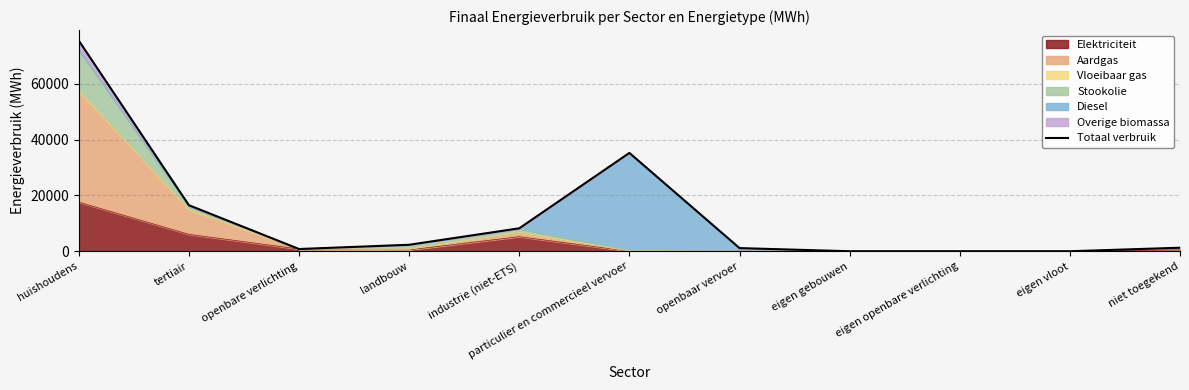

True or false: there are more than 0 points higher than both neighbors.

True